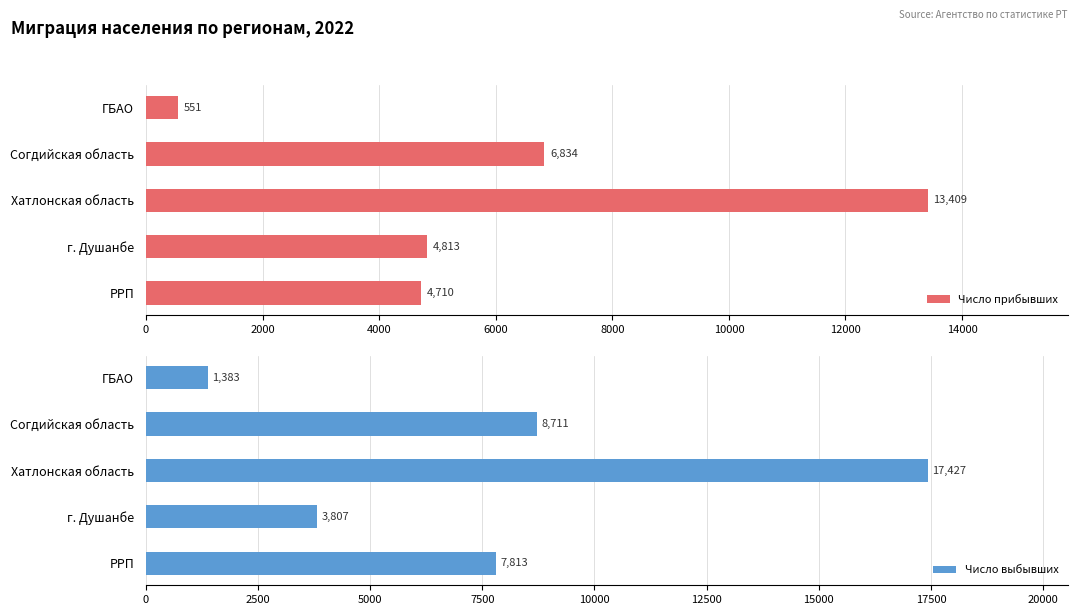

List the series in order of their peak value, highest first.

Число выбывших, Число прибывших